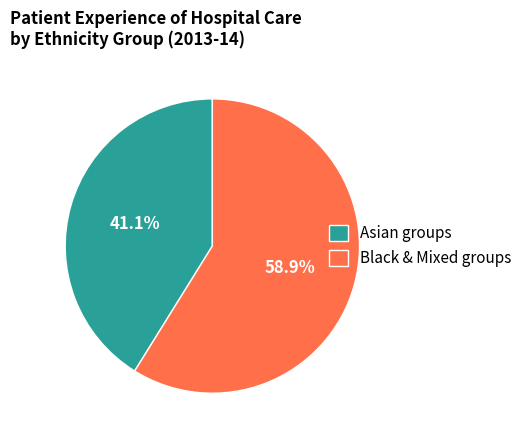

Which category has the biggest portion of the pie?

Black & Mixed groups